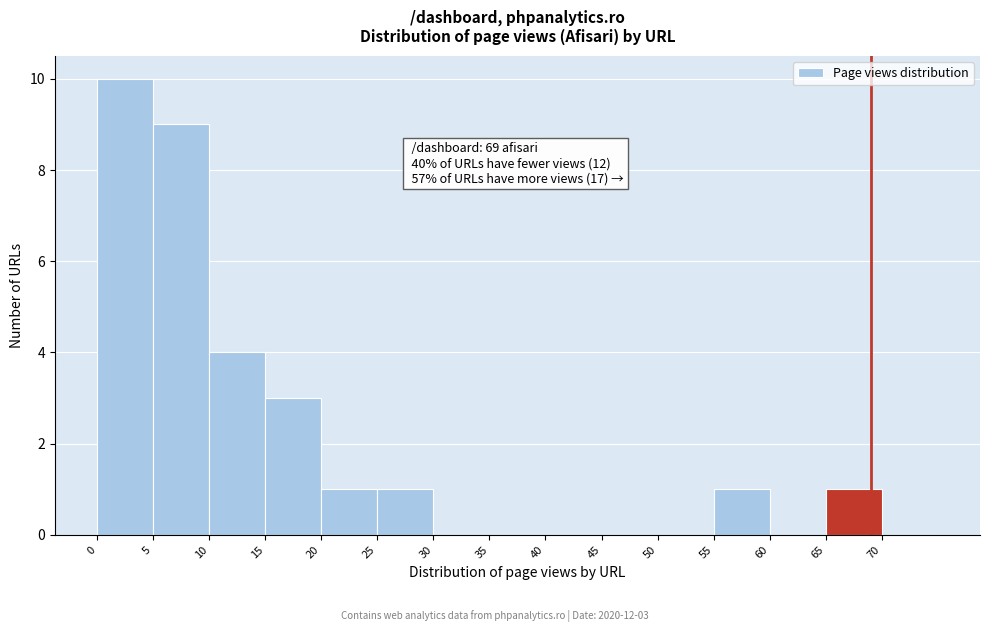

Over which range of the x-axis is the bar tallest?

0 to 5